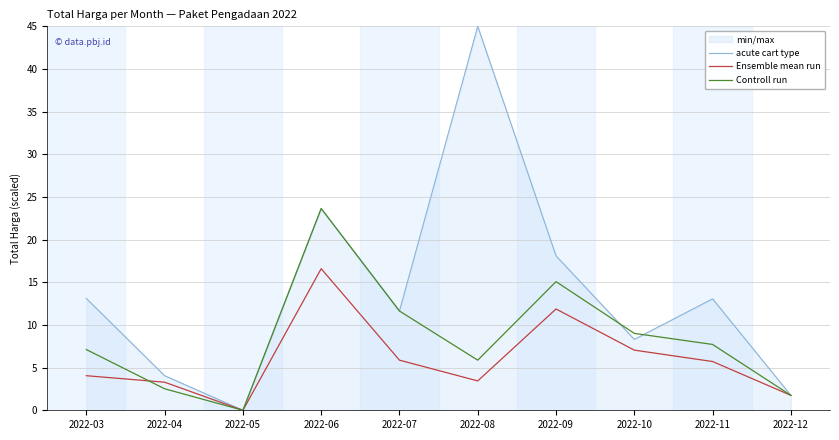

At which label does Ensemble mean run reach its minimum?

2022-05